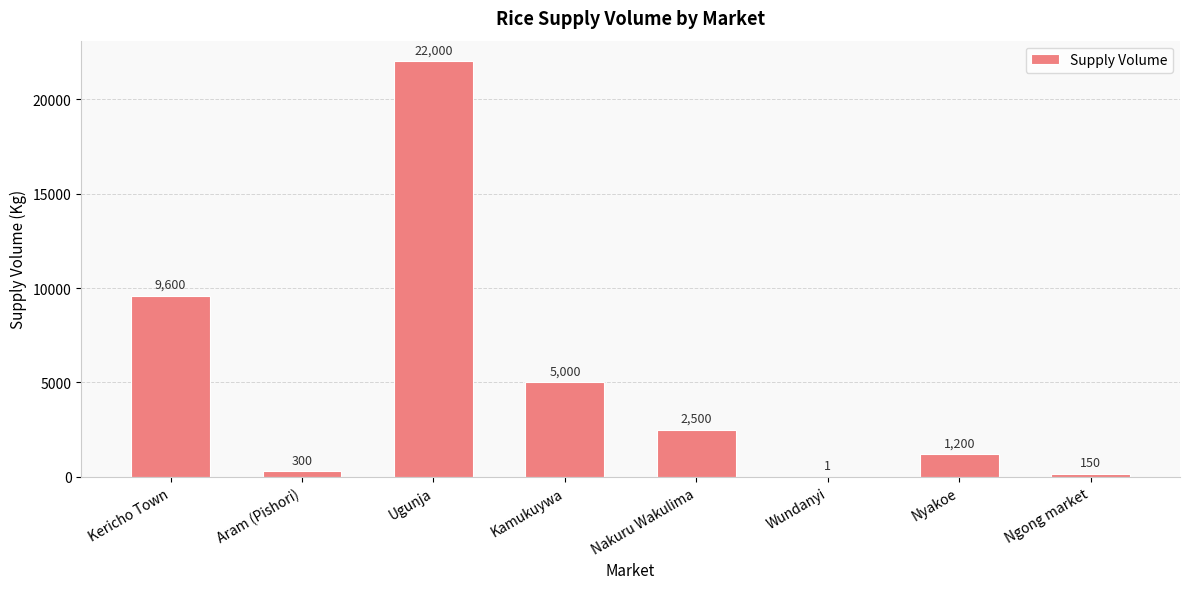

The value at Kamukuywa is 1391. True or false?

False